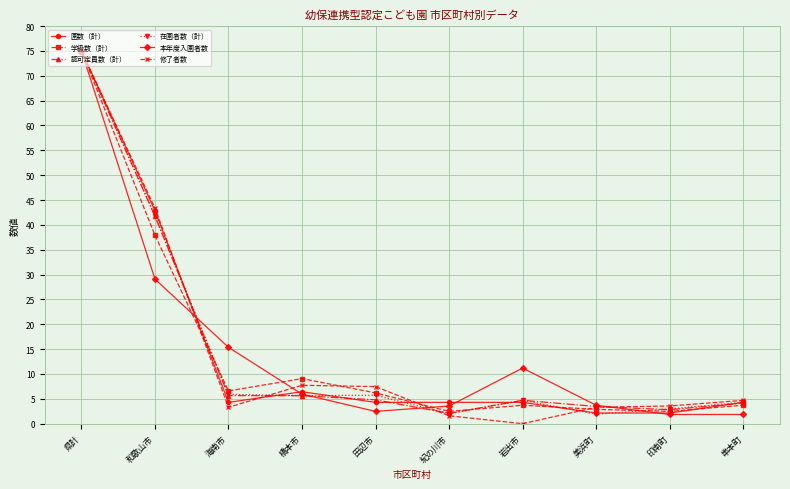

What position from the left is 印南町?

9